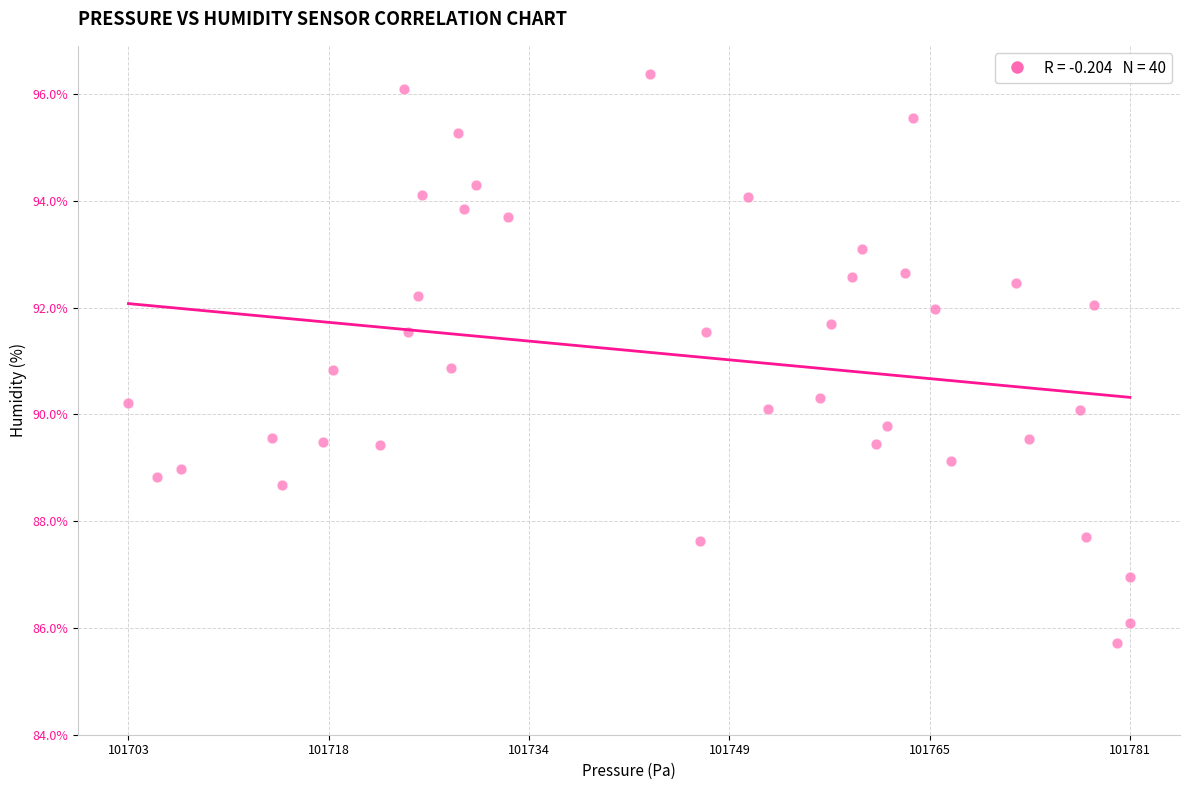

What is the range of Y values (max minus min)?

10.7